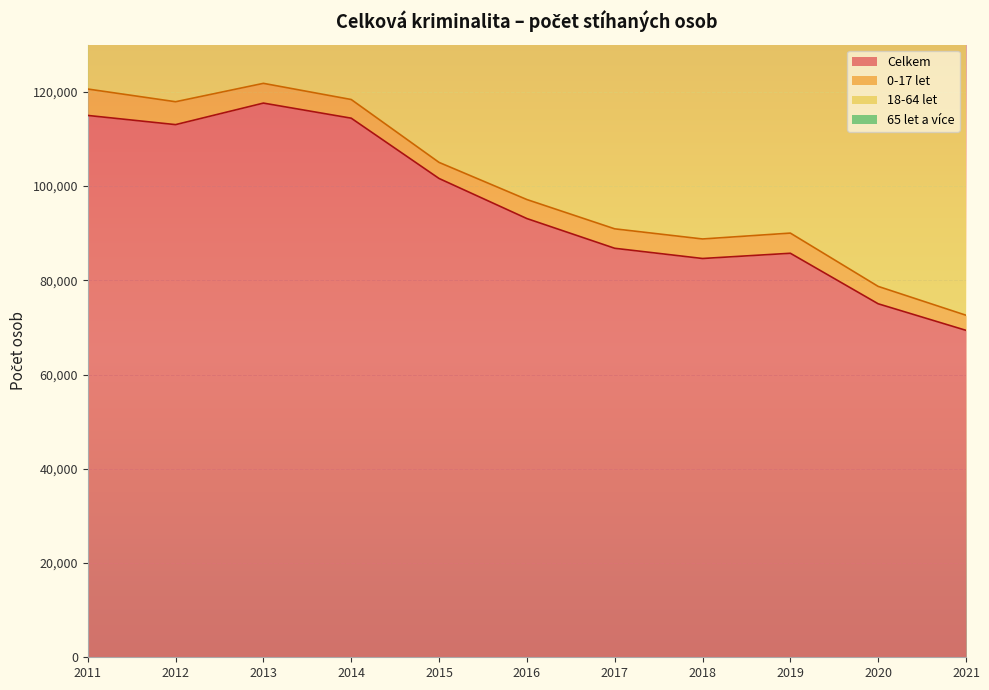

True or false: Celkem and 18-64 let cross at least once.

False